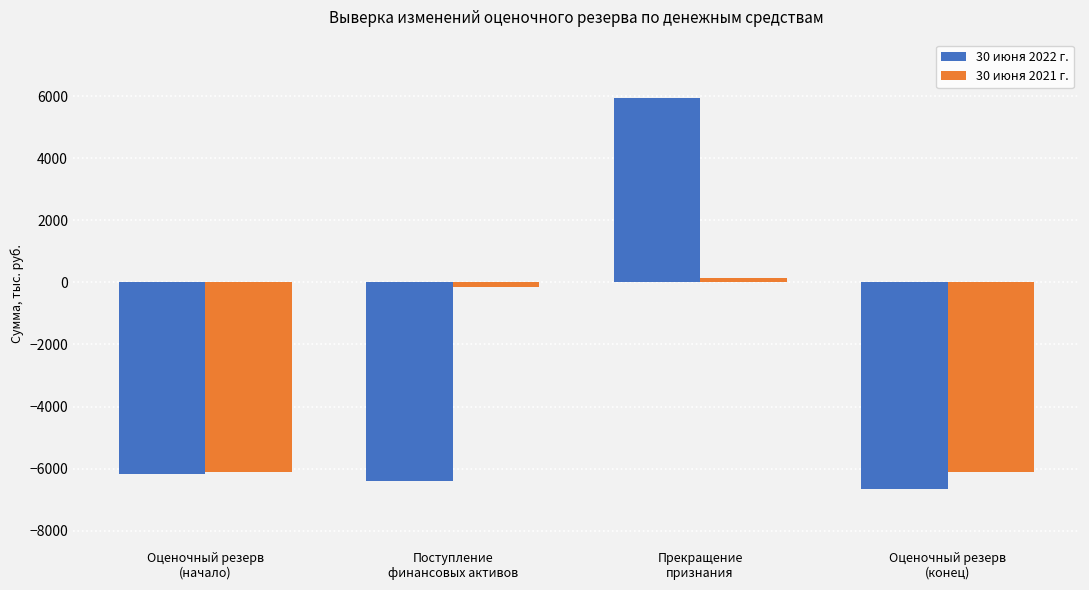

Rank the series by their average value, from lowest to highest.

30 июня 2022 г., 30 июня 2021 г.